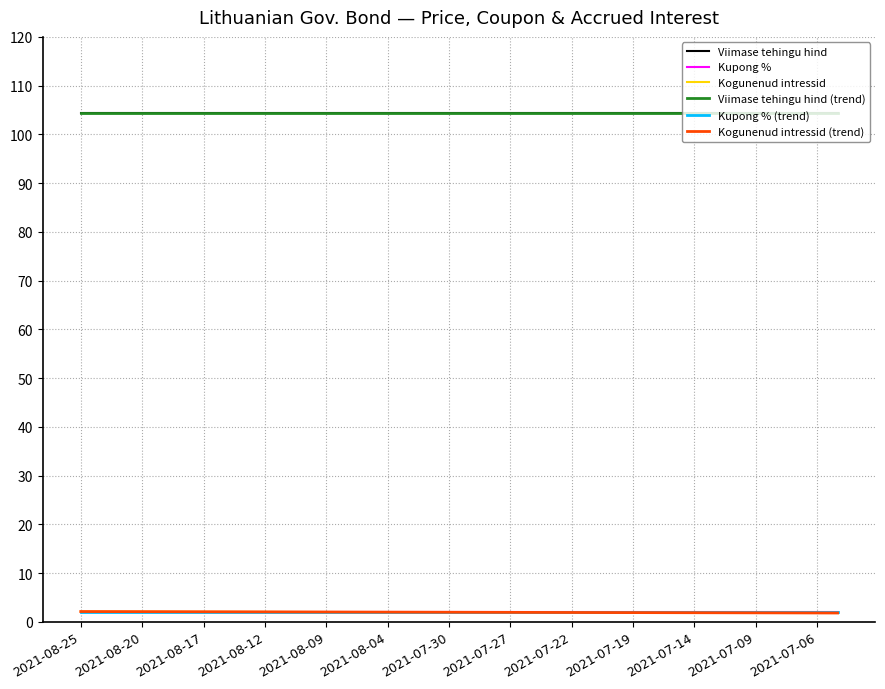

True or false: Viimase tehingu hind and Viimase tehingu hind (trend) intersect in this chart.

False